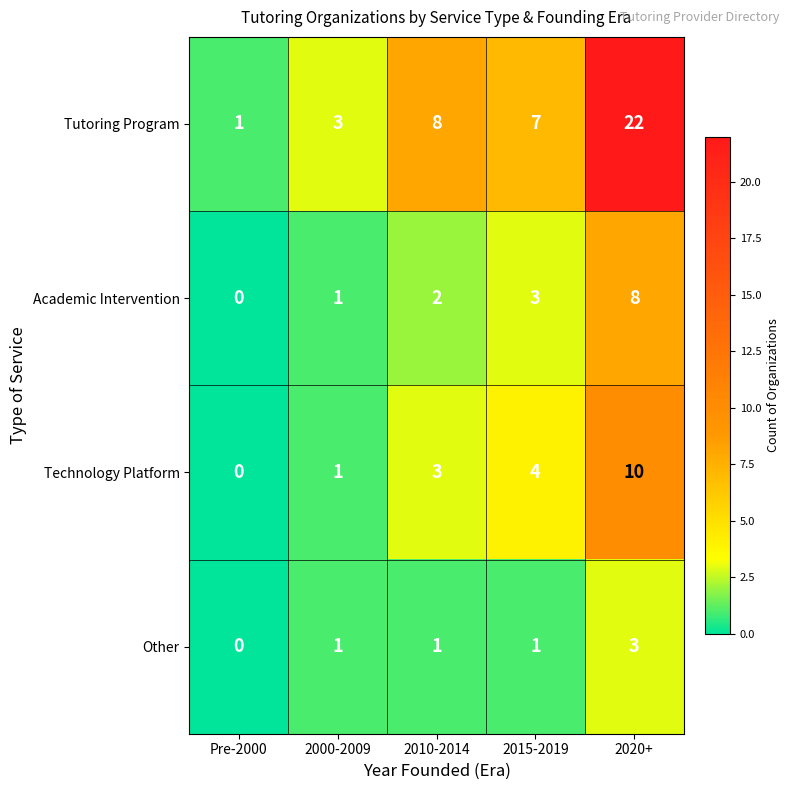

At which label is Technology Platform closest to 5?

2015-2019